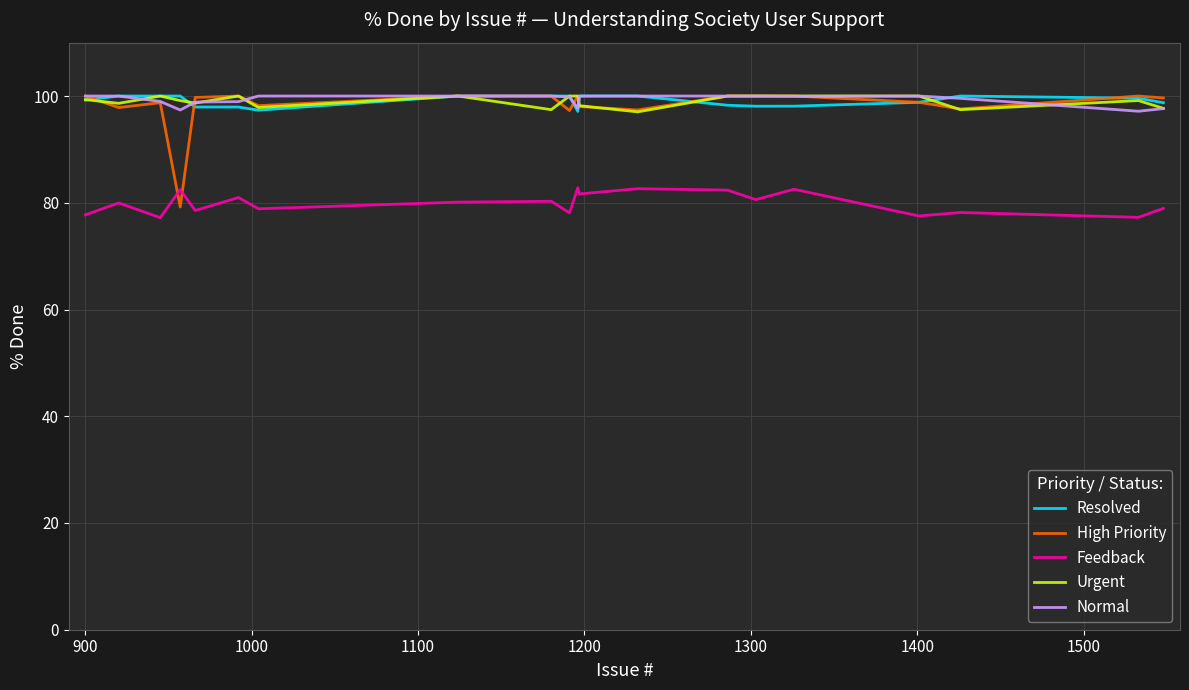

True or false: Feedback and Normal intersect in this chart.

False